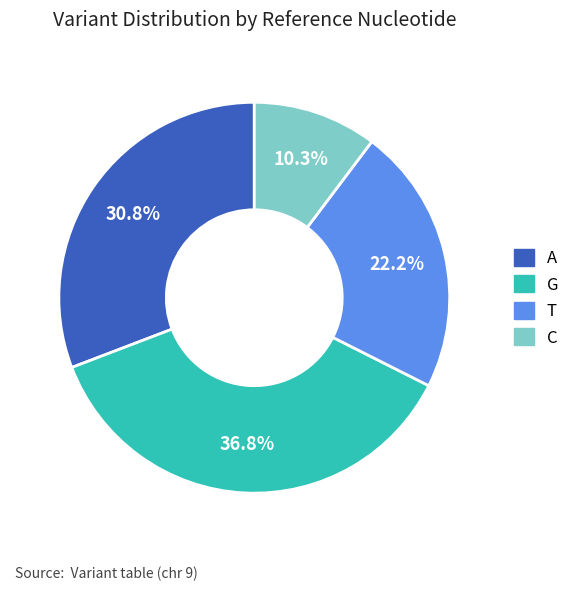

Does any single category account for the majority?

No